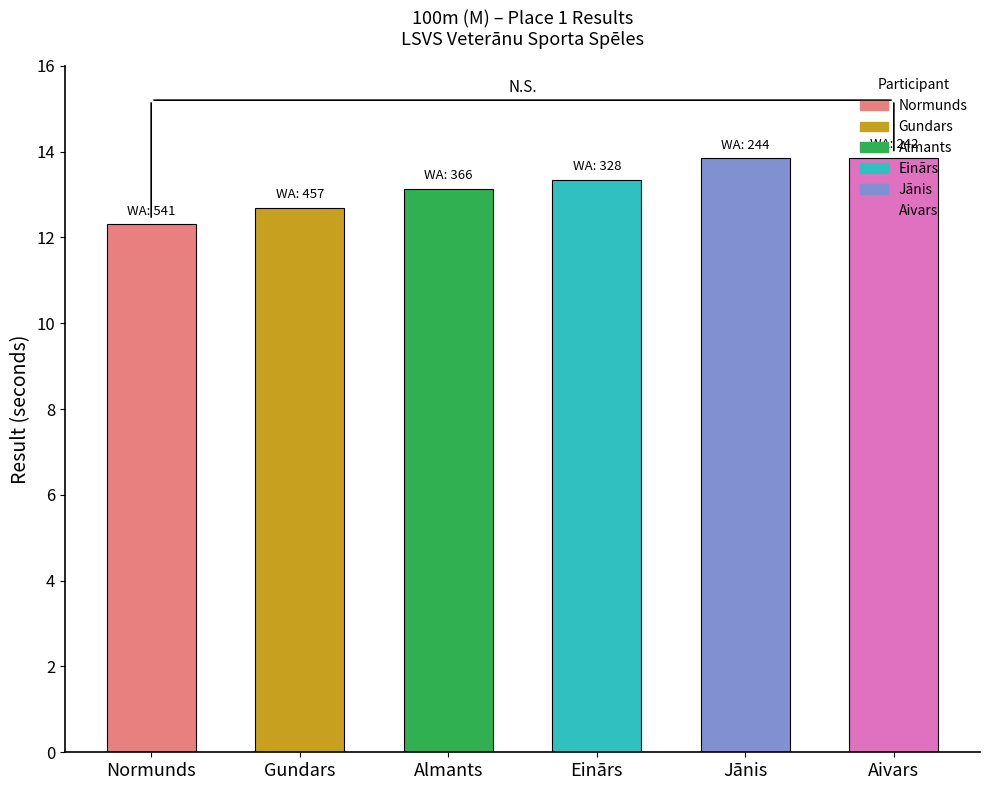

What is the sum of all values?

79.2